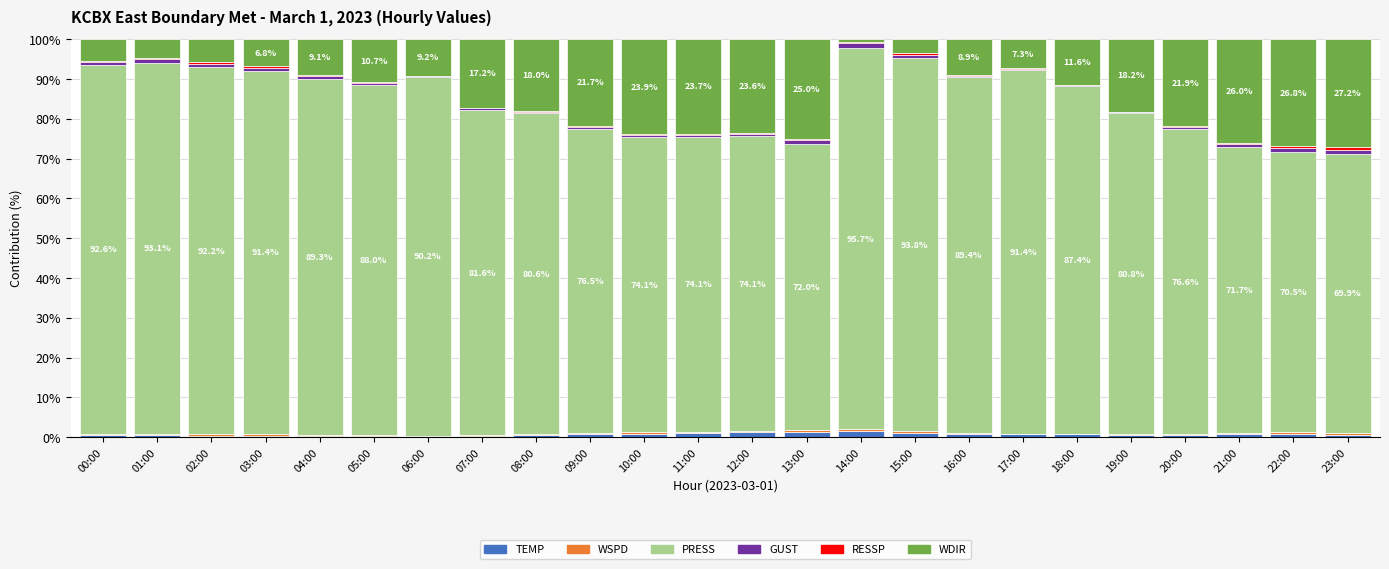

Are the bars horizontal?

No